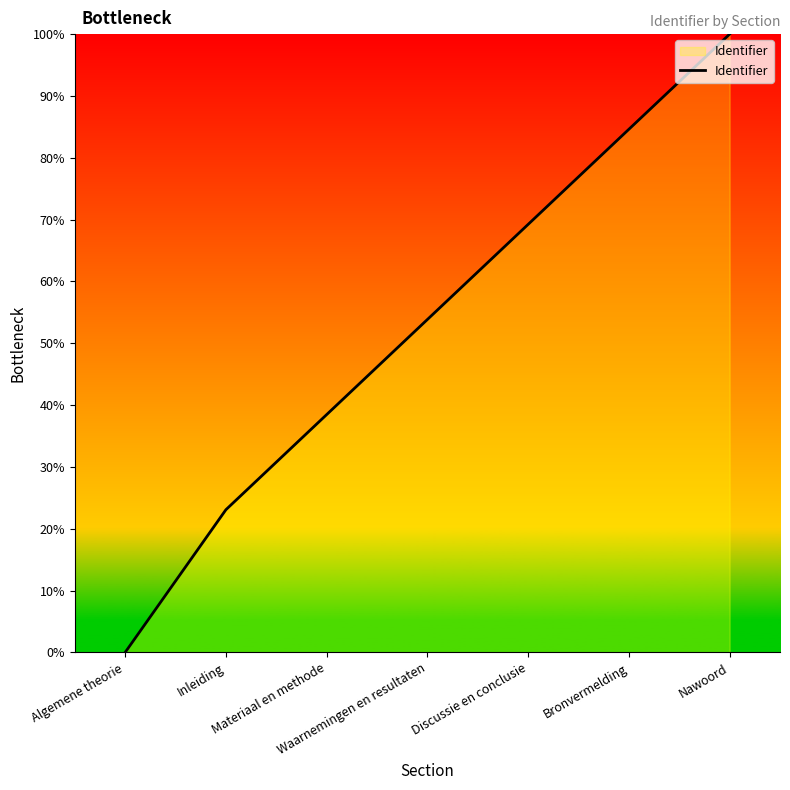

How many values are below 53?

3